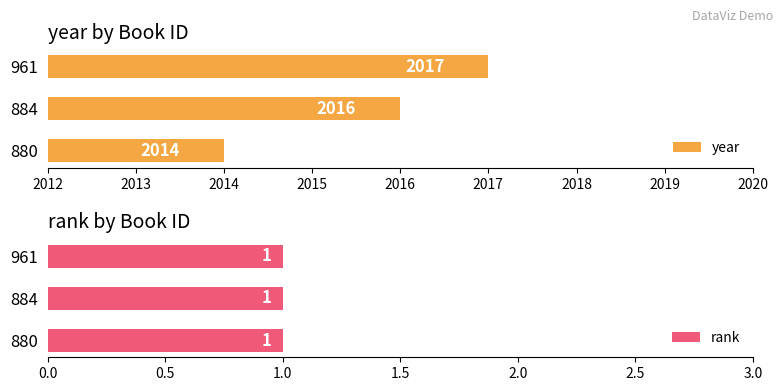

Where is year nearest to the value 2015?

880